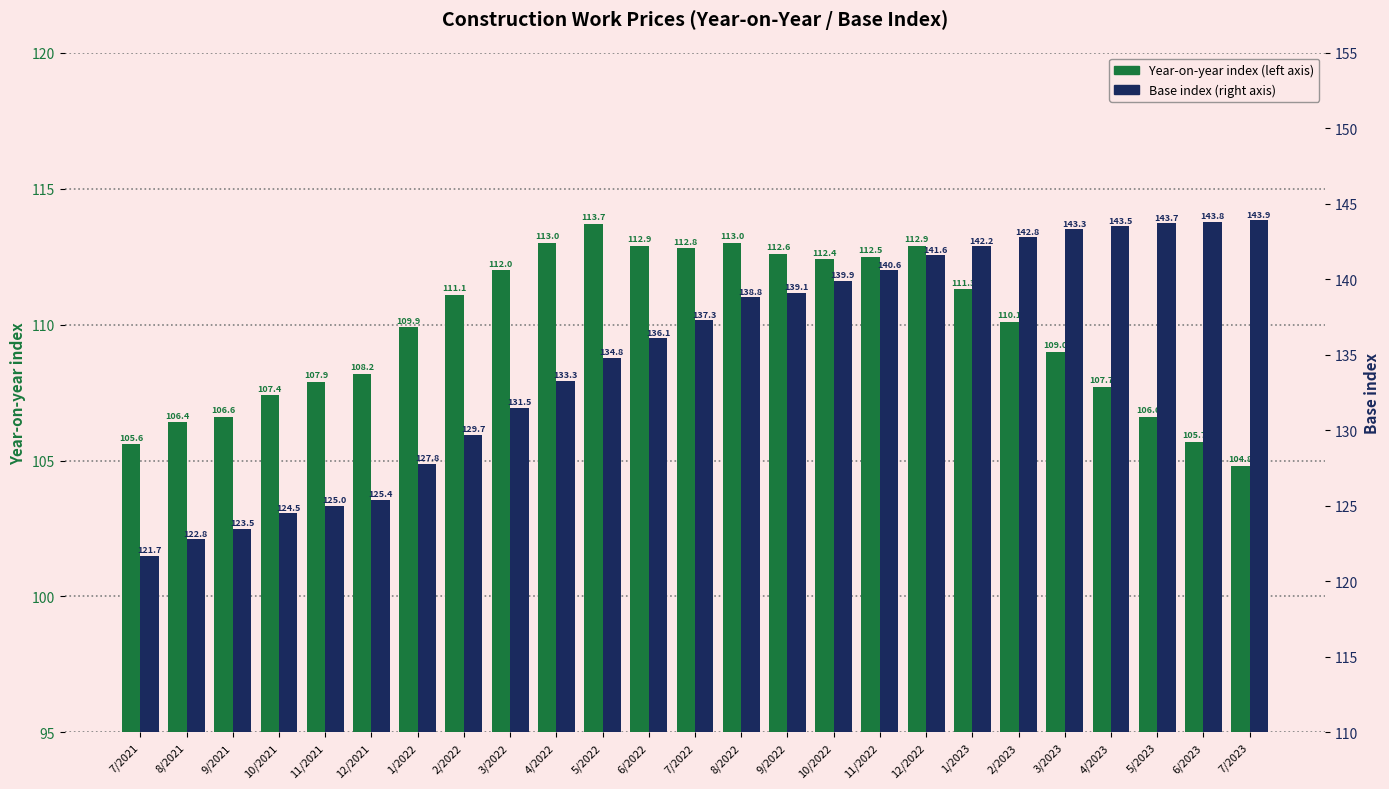

Reading left to right, extract all data points from this chart.

Year-on-year index: 7/2021=105.6	8/2021=106.4	9/2021=106.6	10/2021=107.4	11/2021=107.9	12/2021=108.2	1/2022=109.9	2/2022=111.1	3/2022=112.0	4/2022=113.0	5/2022=113.7	6/2022=112.9	7/2022=112.8	8/2022=113.0	9/2022=112.6	10/2022=112.4	11/2022=112.5	12/2022=112.9	1/2023=111.3	2/2023=110.1	3/2023=109.0	4/2023=107.7	5/2023=106.6	6/2023=105.7	7/2023=104.8
Base index: 7/2021=121.7	8/2021=122.8	9/2021=123.5	10/2021=124.5	11/2021=125.0	12/2021=125.4	1/2022=127.8	2/2022=129.7	3/2022=131.5	4/2022=133.3	5/2022=134.8	6/2022=136.1	7/2022=137.3	8/2022=138.8	9/2022=139.1	10/2022=139.9	11/2022=140.6	12/2022=141.6	1/2023=142.2	2/2023=142.8	3/2023=143.3	4/2023=143.5	5/2023=143.7	6/2023=143.8	7/2023=143.9